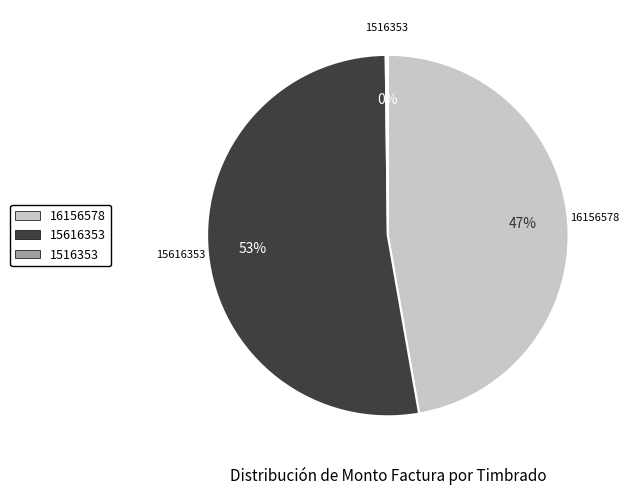

To the nearest percent, what is the average slice percentage?

33%